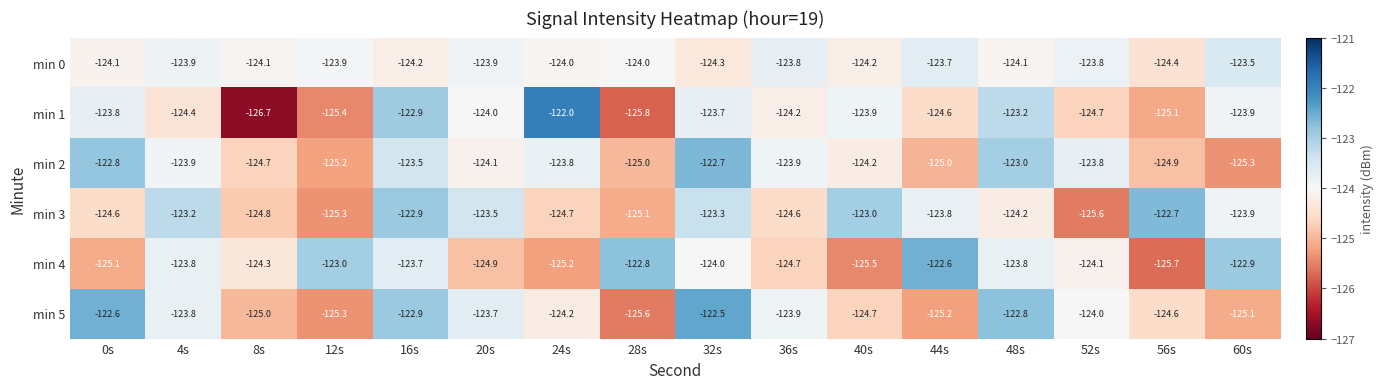

The min 3 series shows -125.1 at 28s. True or false?

True